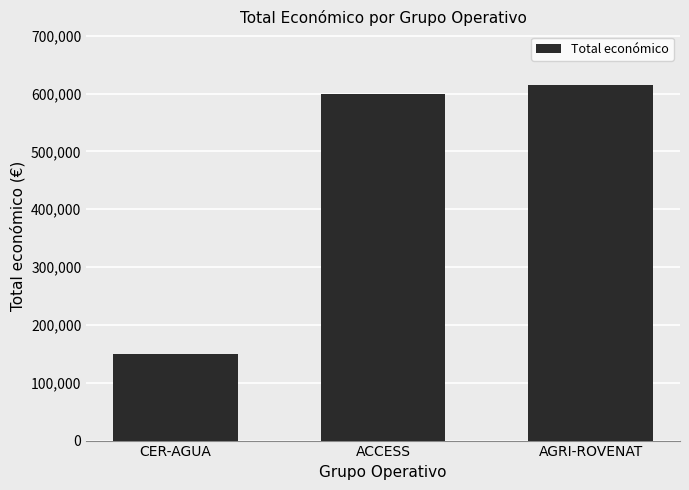

Does the chart contain stacked bars?

No